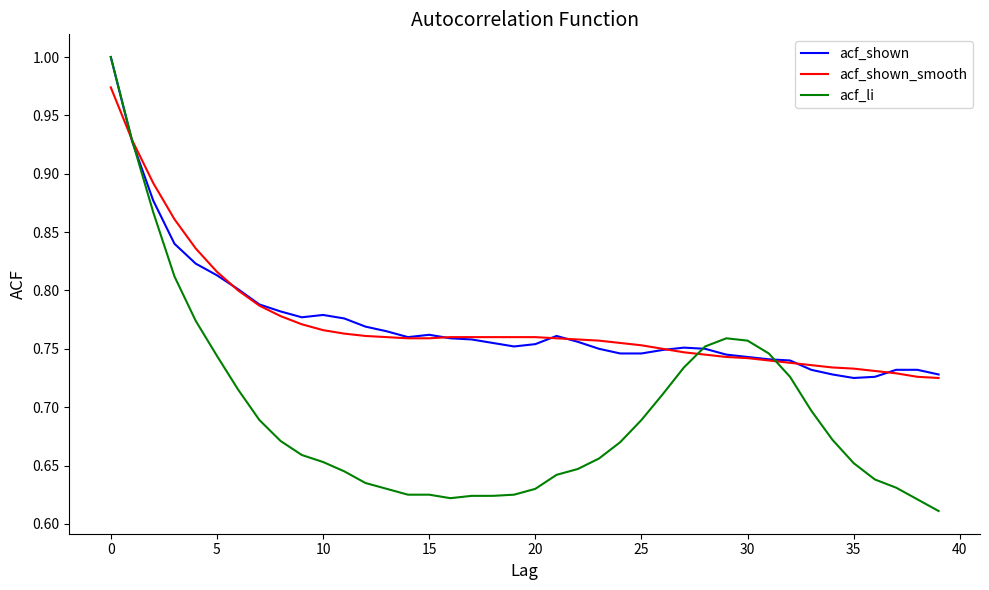

Which series has the widest spread of values?

acf_li